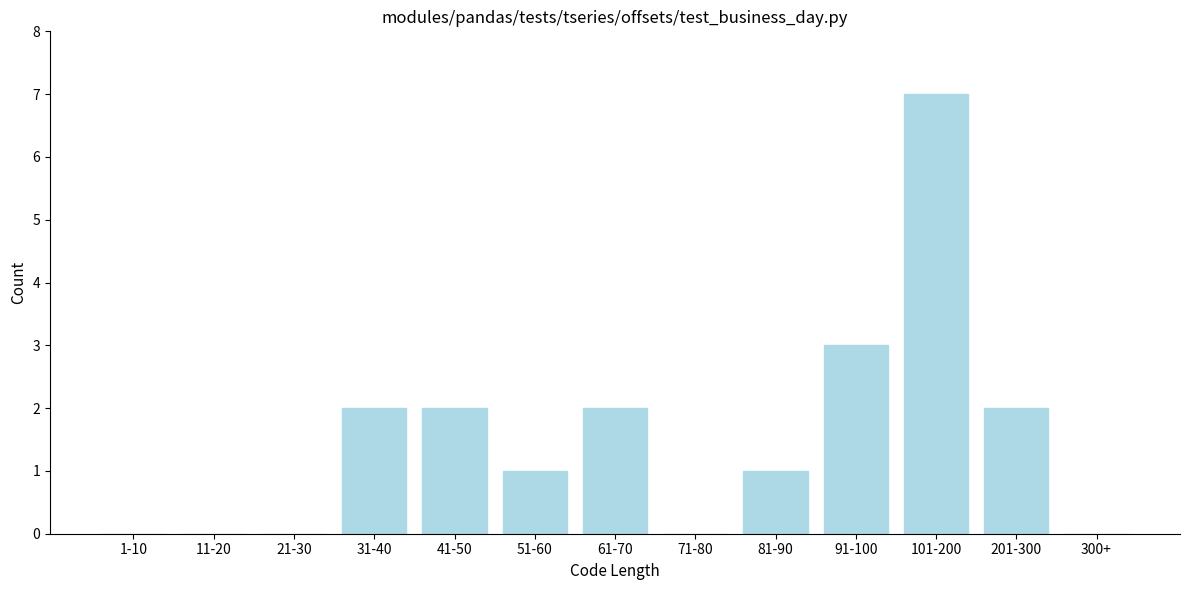

Reading right to left, what are all the values shown in this chart?

300+=0	201-300=2	101-200=7	91-100=3	81-90=1	71-80=0	61-70=2	51-60=1	41-50=2	31-40=2	21-30=0	11-20=0	1-10=0